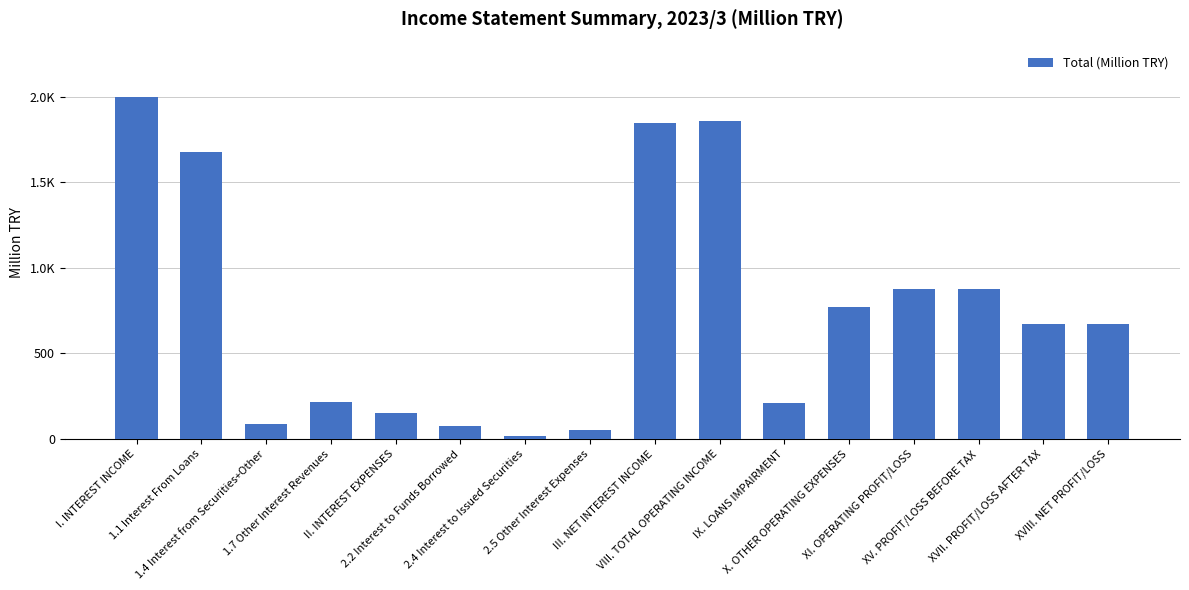

Reading left to right, transcribe all the data shown in this chart.

2000	1679	89	219	154	78	17	54	1846	1861	212	771	878	878	675	675